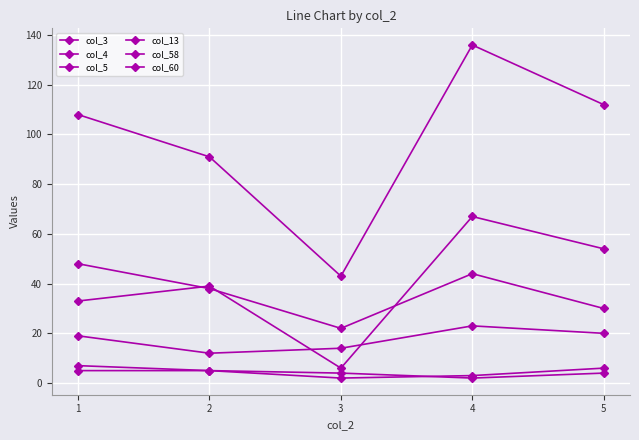

Is this an area chart (filled region under the line)?

No